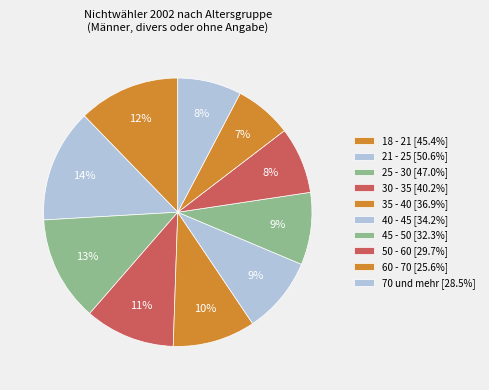

Does any single category account for the majority?

No